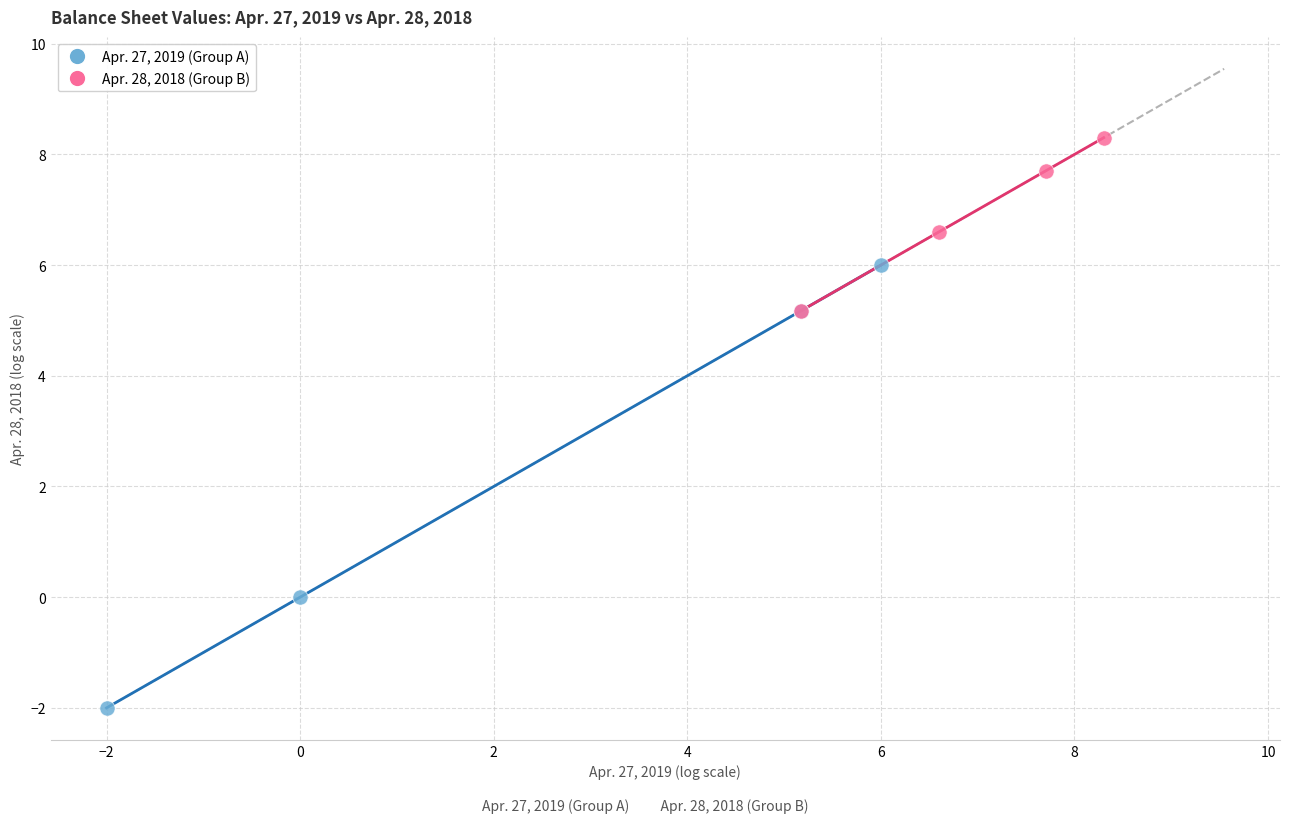

Which series has the largest Y range (max minus min)?

Apr. 27, 2019 (Group A)